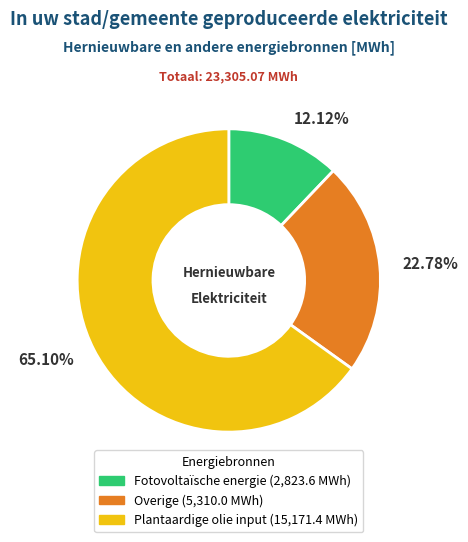

How many slices are in this pie chart?

3